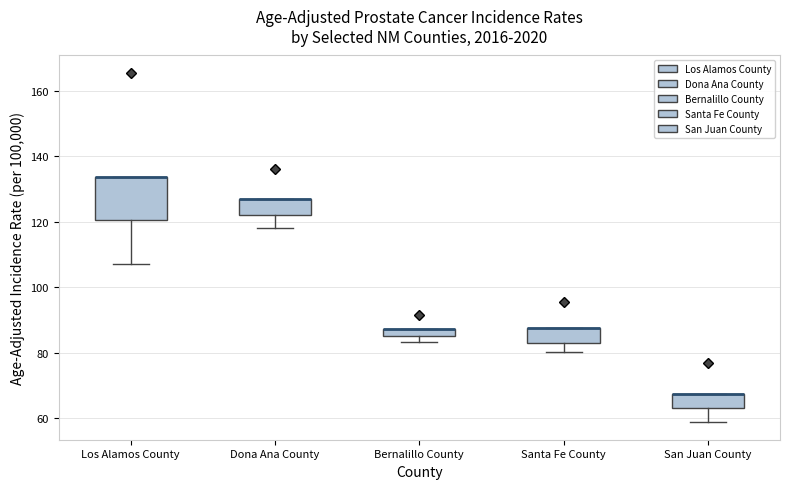

Which box is the tallest, from its lower edge to its upper edge?

Los Alamos County